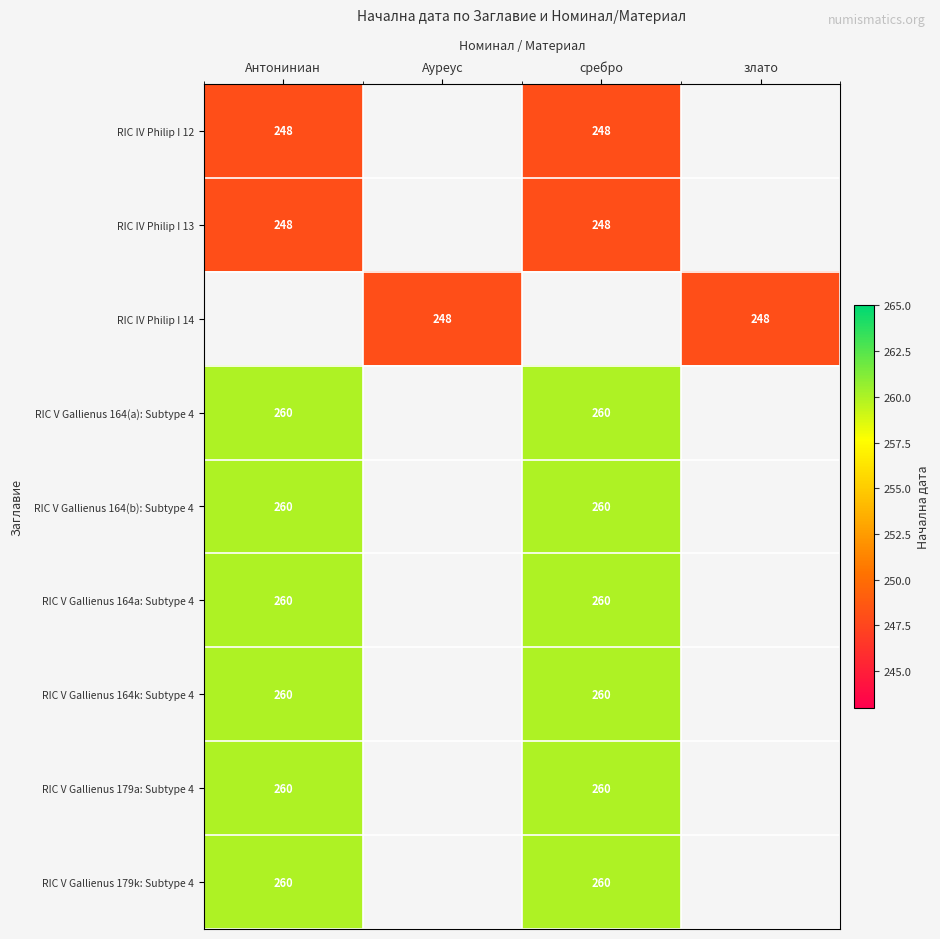

What is the sum of the RIC V Gallienus 164a: Subtype 4 values at Антониниан and сребро?

520